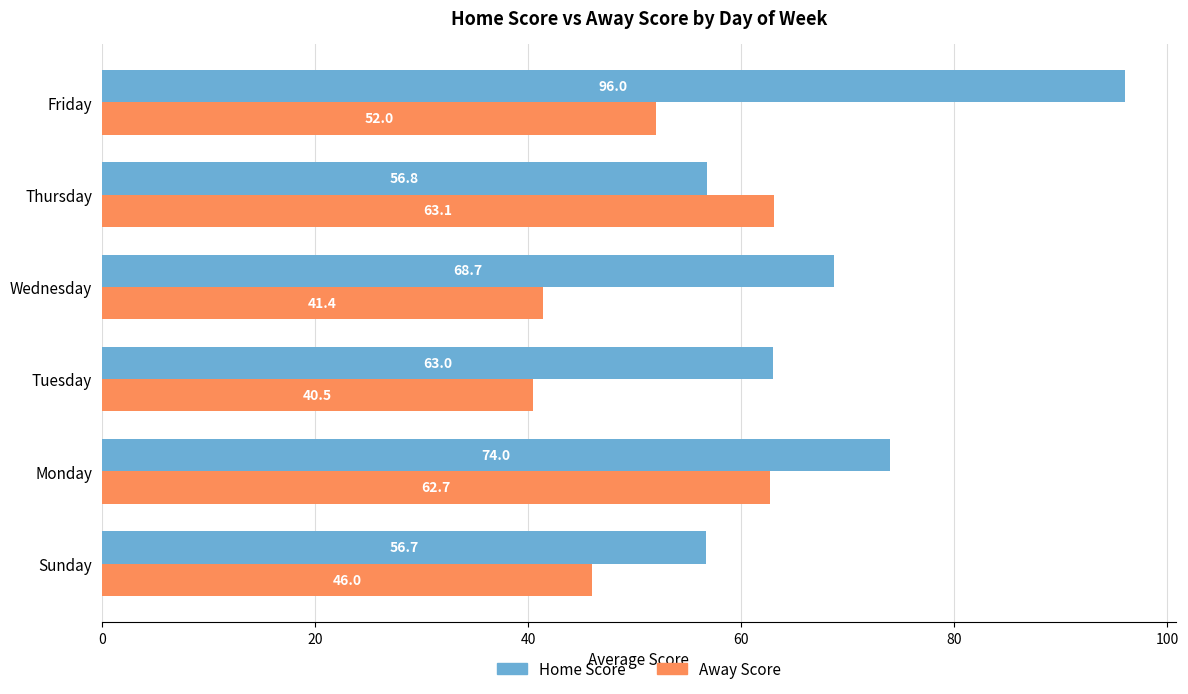

Is it true that Home Score equals 56.8 at Thursday?

True